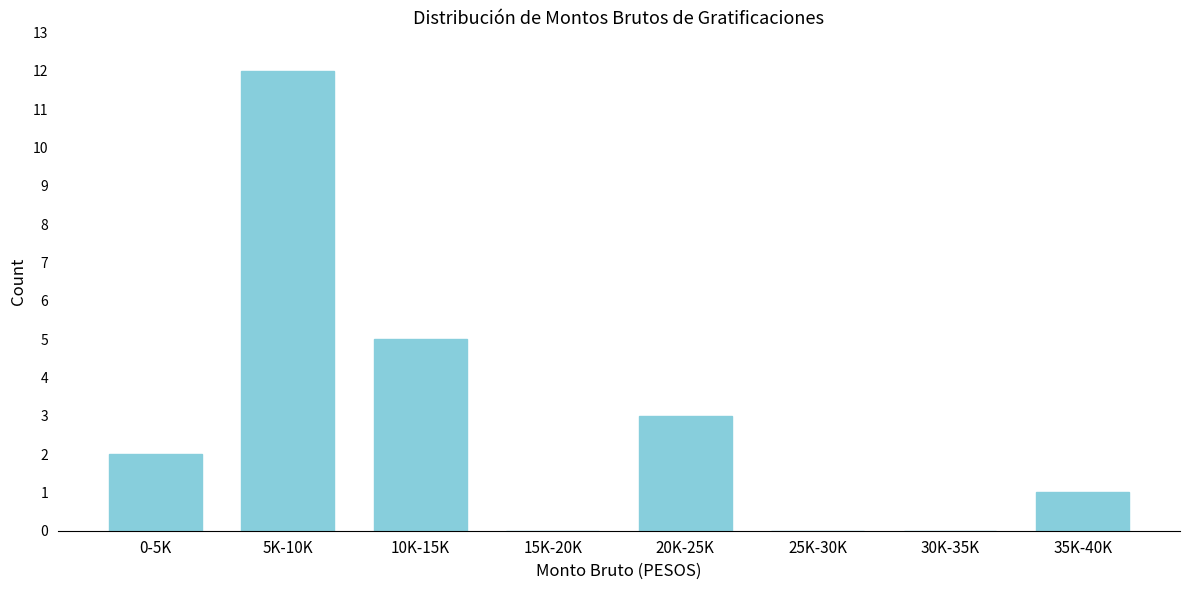

Reading left to right, transcribe all the data shown in this chart.

0-5K=2	5K-10K=12	10K-15K=5	15K-20K=0	20K-25K=3	25K-30K=0	30K-35K=0	35K-40K=1